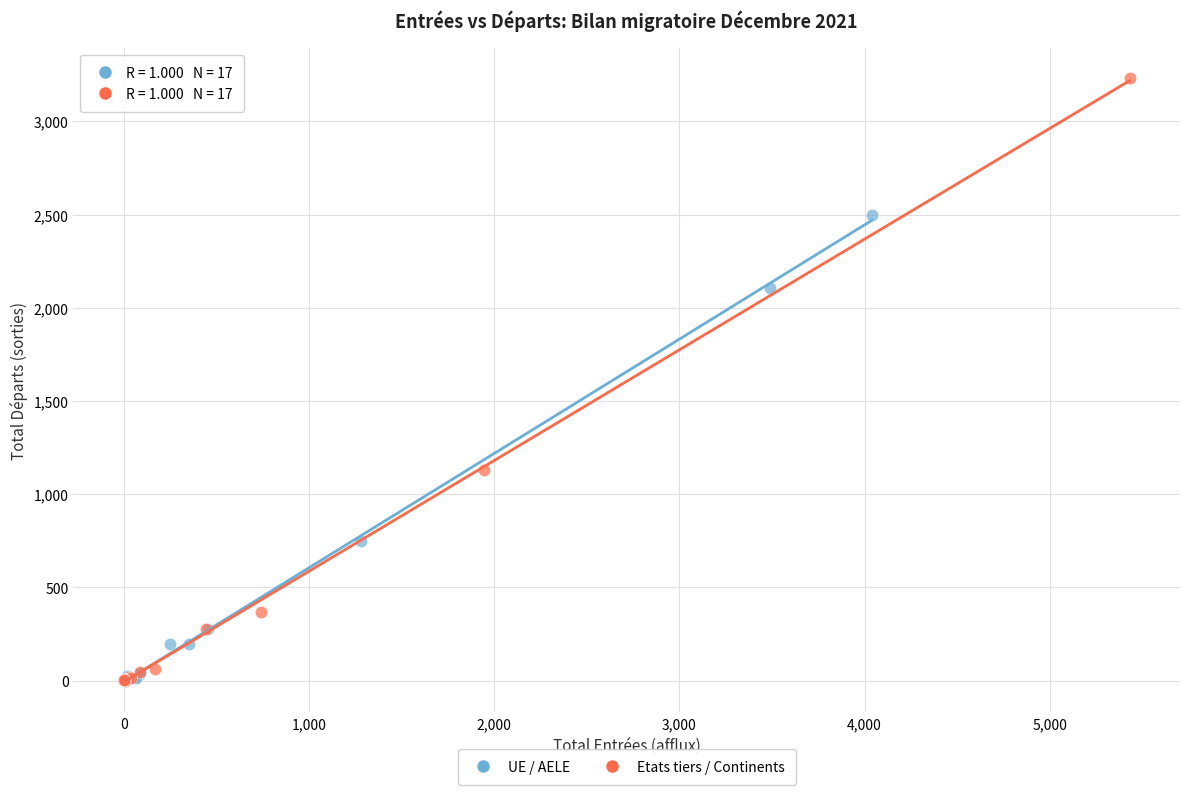

Which series has the widest spread of Y values?

Etats tiers / Continents